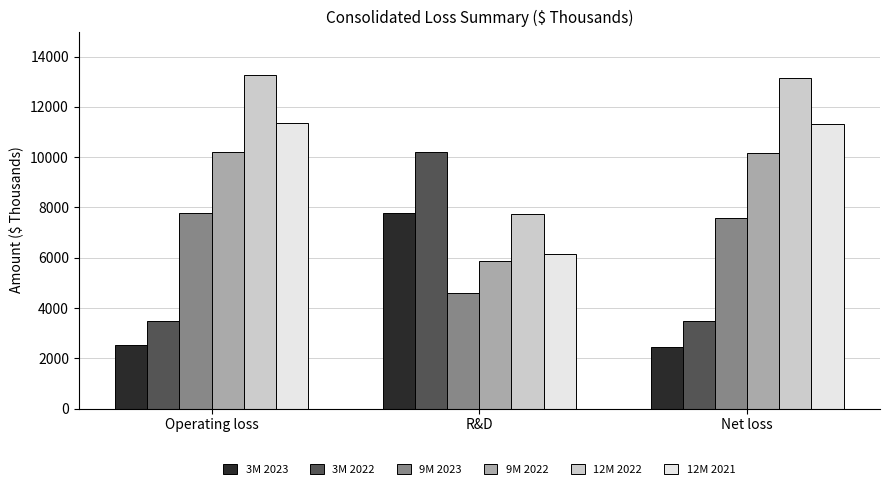

What is the label of the 3rd bar from the right?

Operating loss